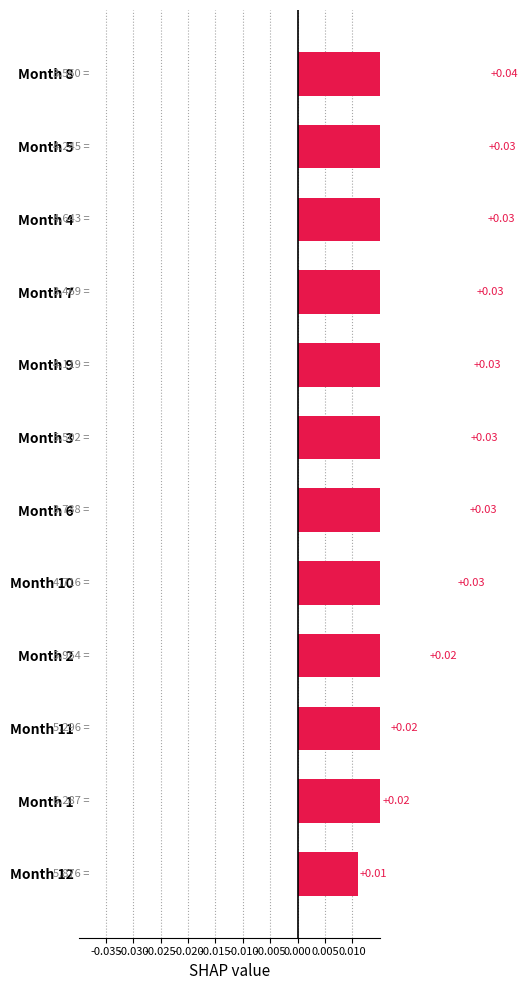

What position from the left is Month 7?

4